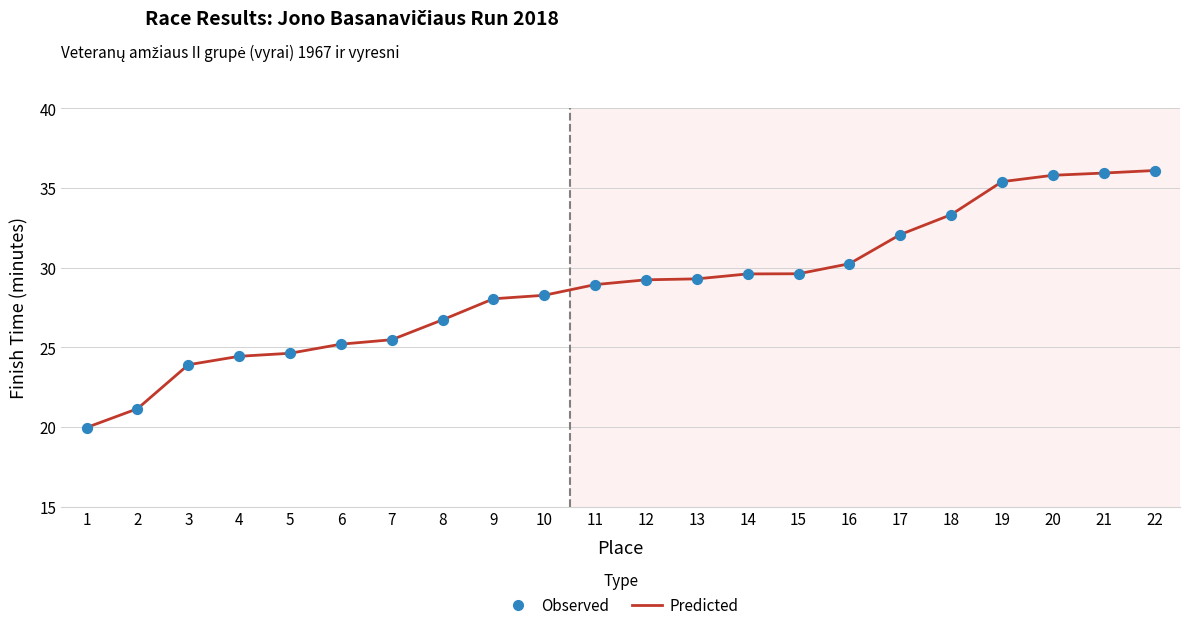

Approximately how many times larger is the value at 19 compared to 20?

1.0